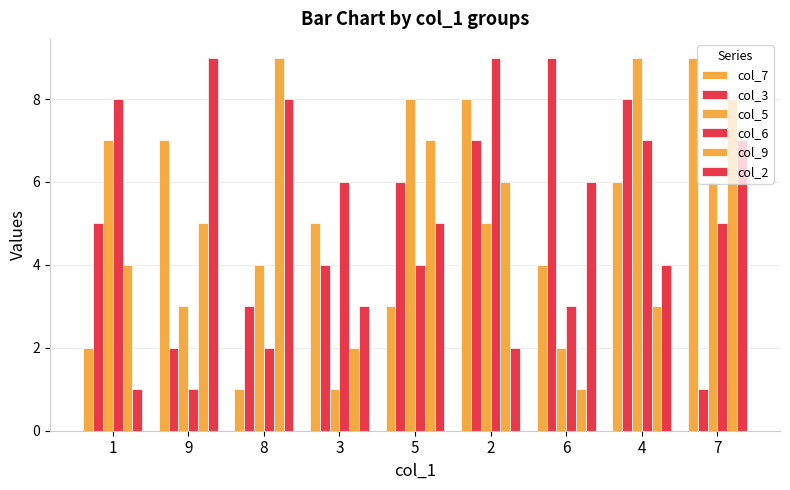

Between 2 and 3, which is larger?

2